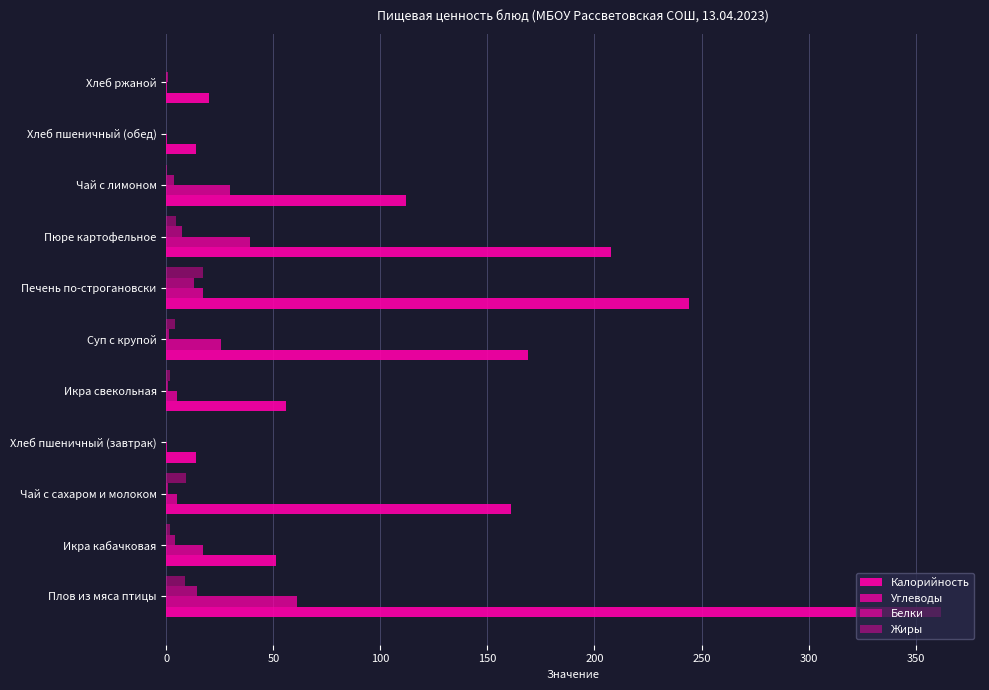

At how many categories does at least one series exceed 272?

1